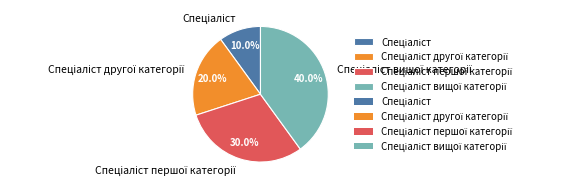

Is there a majority slice in this chart?

No